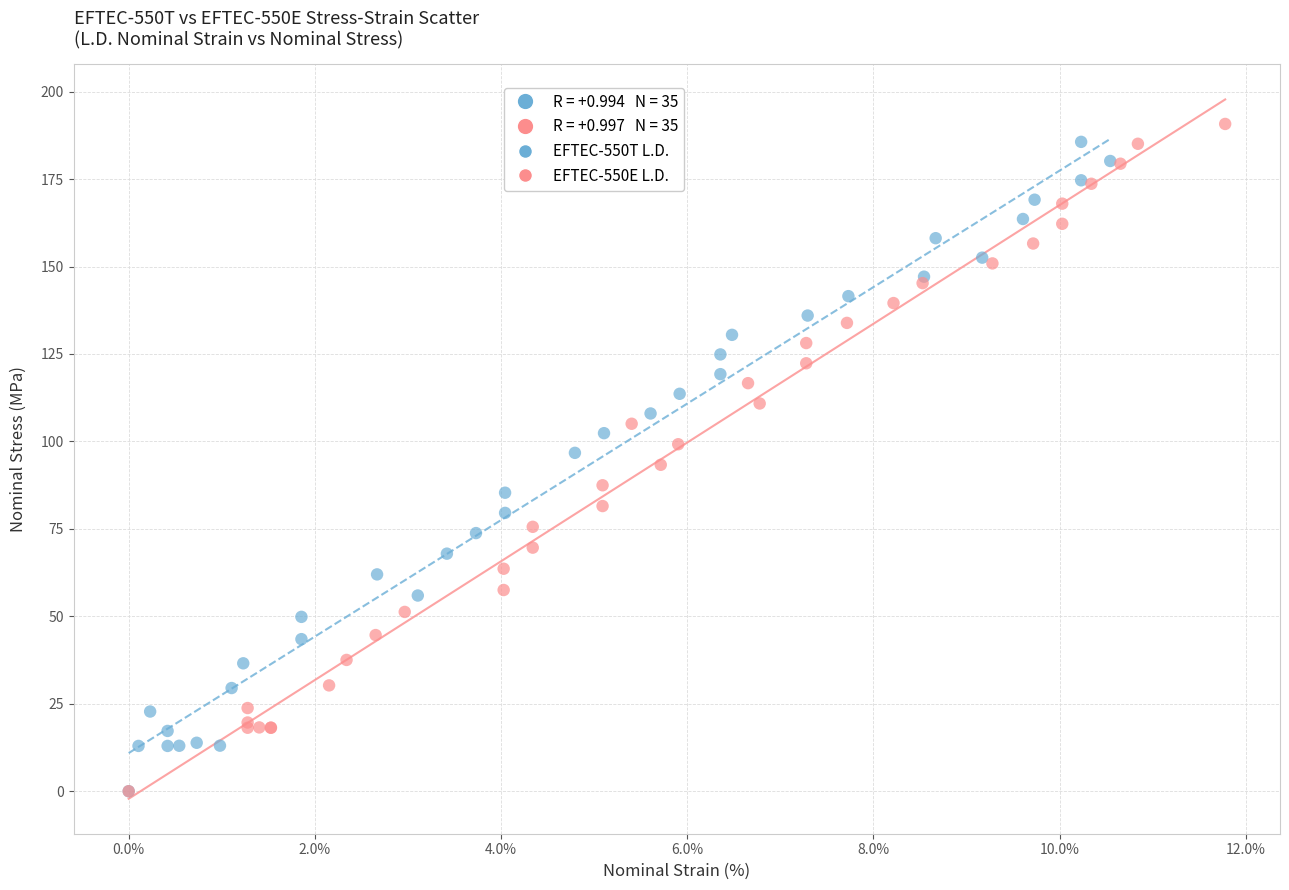

Which series has the widest spread of Y values?

EFTEC-550E L.D.